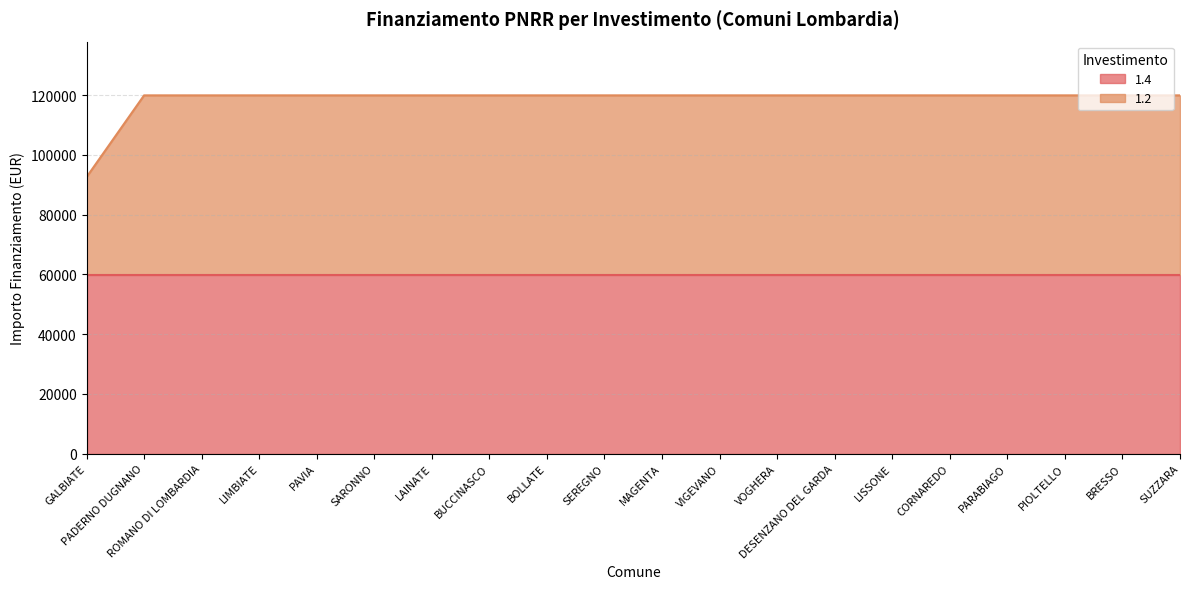

How many values are below 119932?

1